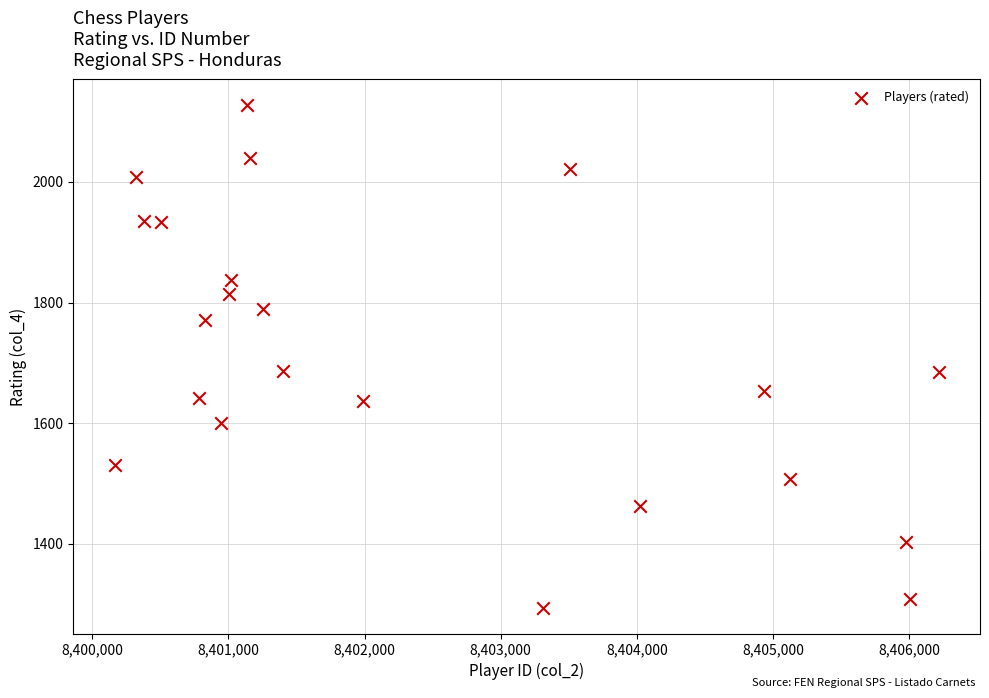

What is the range of X values (max minus min)?

6055